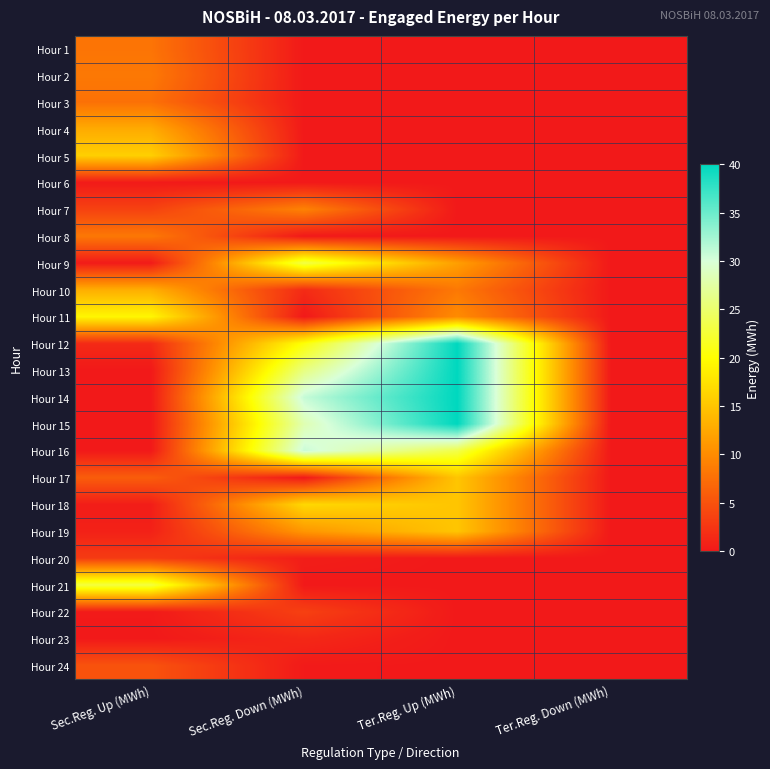

Which series has the largest total across all categories?

Hour 14